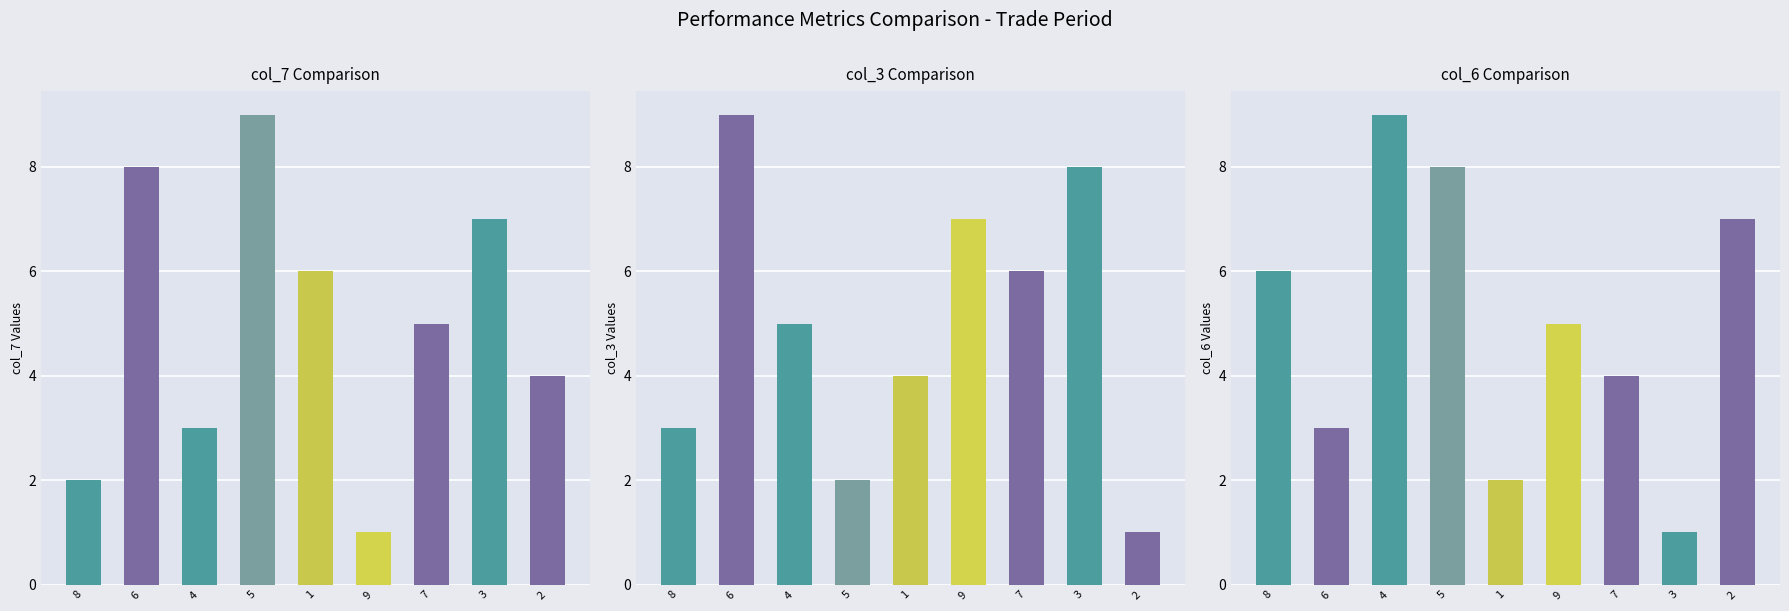

Which series has the largest total across all categories?

col_7